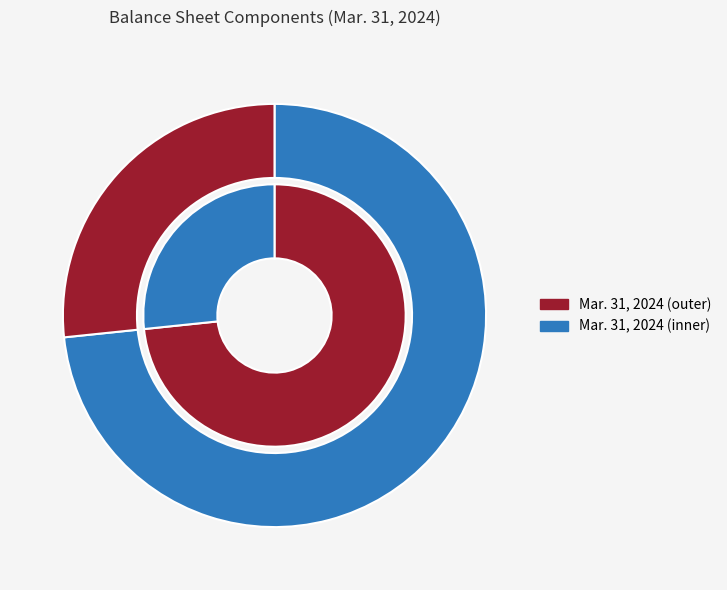

Is it true that Treasury stock shares is 27% of the pie?

True